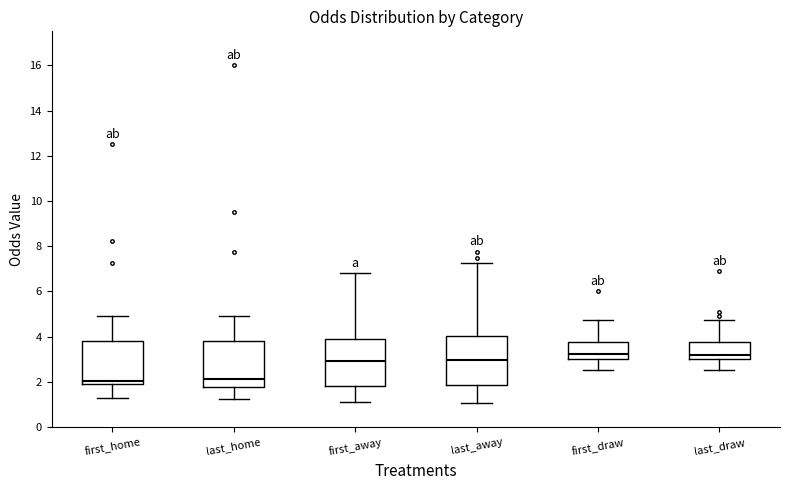

Reading left to right, read every box against the y-axis: the position of its median line, the range the box covers, and the ends of its whiskers. The values are not printed on the chart, so give them approximately, as read against the axis.

first_home: median 2.0, box 1.8 to 3.8, whiskers 1.4 to 5.0
last_home: median 2.2, box 1.8 to 3.8, whiskers 1.2 to 5.0
first_away: median 3.0, box 1.8 to 4.0, whiskers 1.2 to 6.8
last_away: median 3.0, box 1.8 to 4.0, whiskers 1.0 to 7.2
first_draw: median 3.2, box 3.0 to 3.8, whiskers 2.6 to 4.8
last_draw: median 3.2, box 3.0 to 3.8, whiskers 2.6 to 4.8